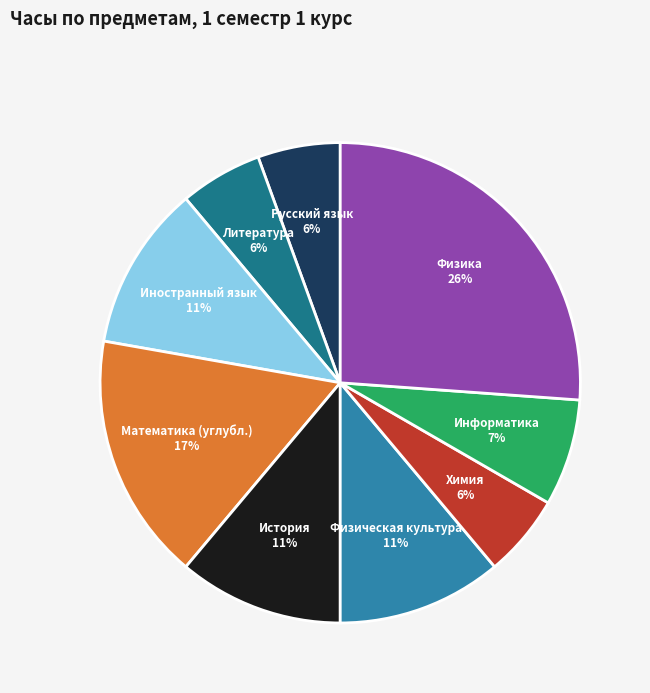

To the nearest percent, what portion does Физика represent?

26%